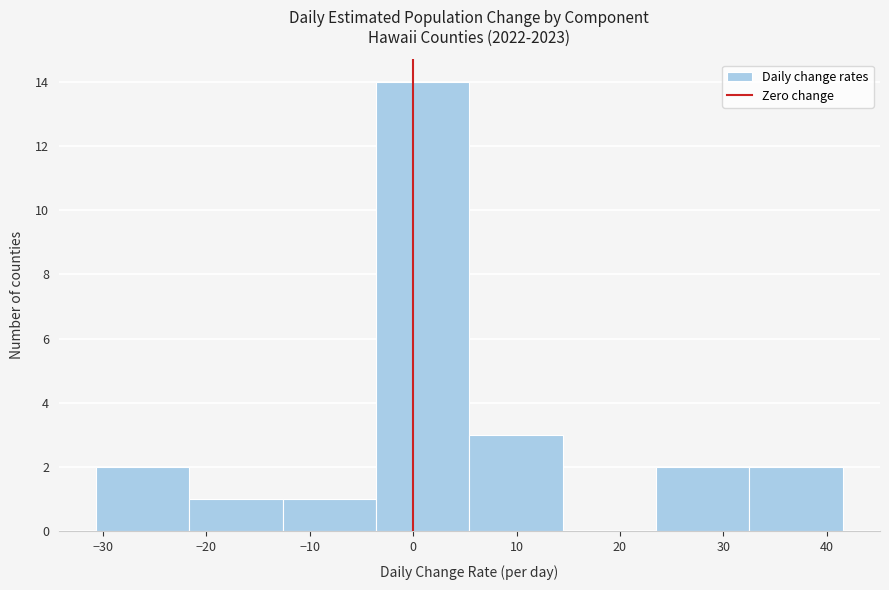

Which range on the x-axis has the tallest bar?

-4 to 5